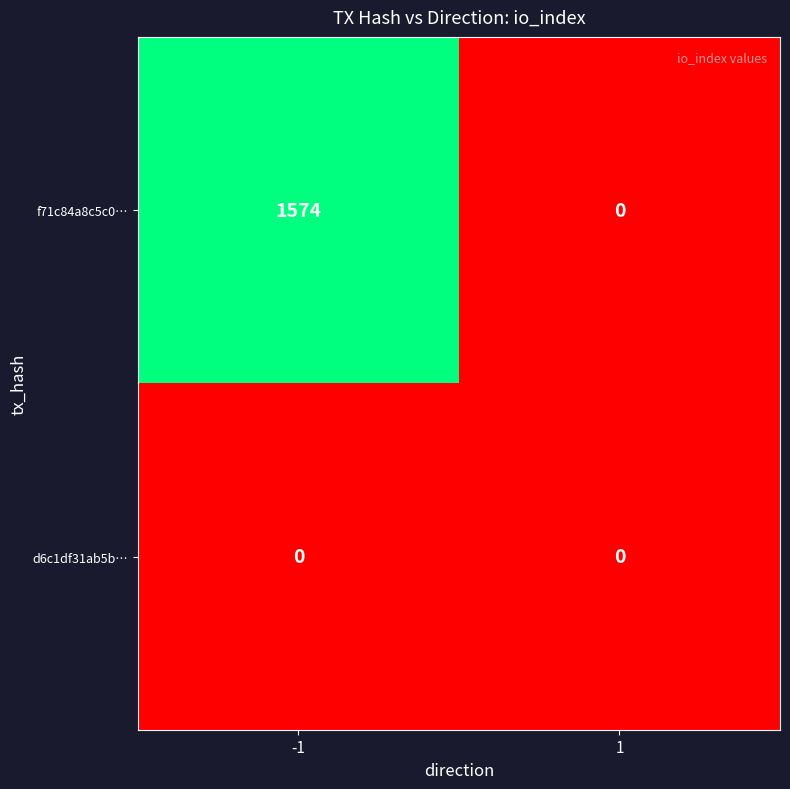

What is the sum of all f71c84a8c5c0… values?

1574